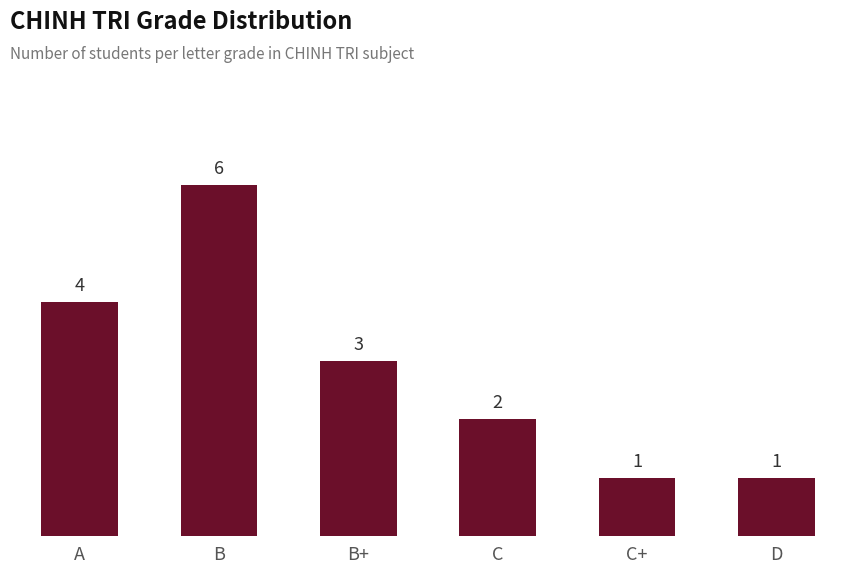

Where does the data first go above 3?

A